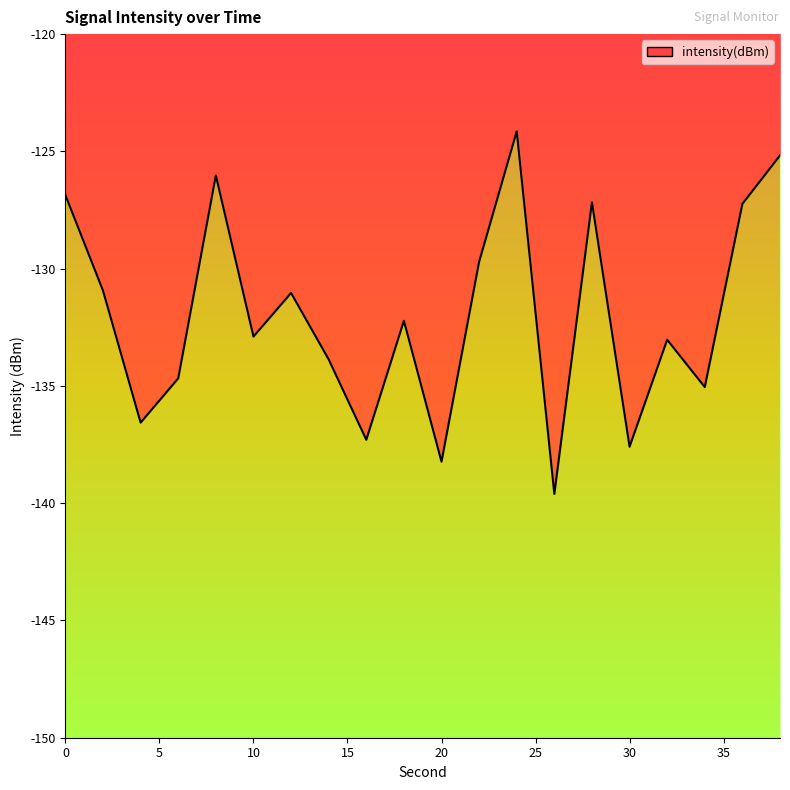

What is the sum of the values at 34 and 36?

-262.3